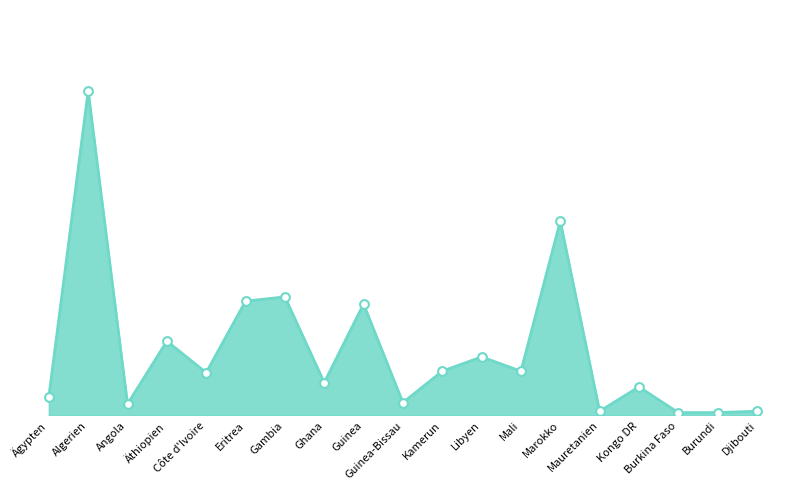

What is the ratio of the value at Marokko to the value at Ägypten?

10.5